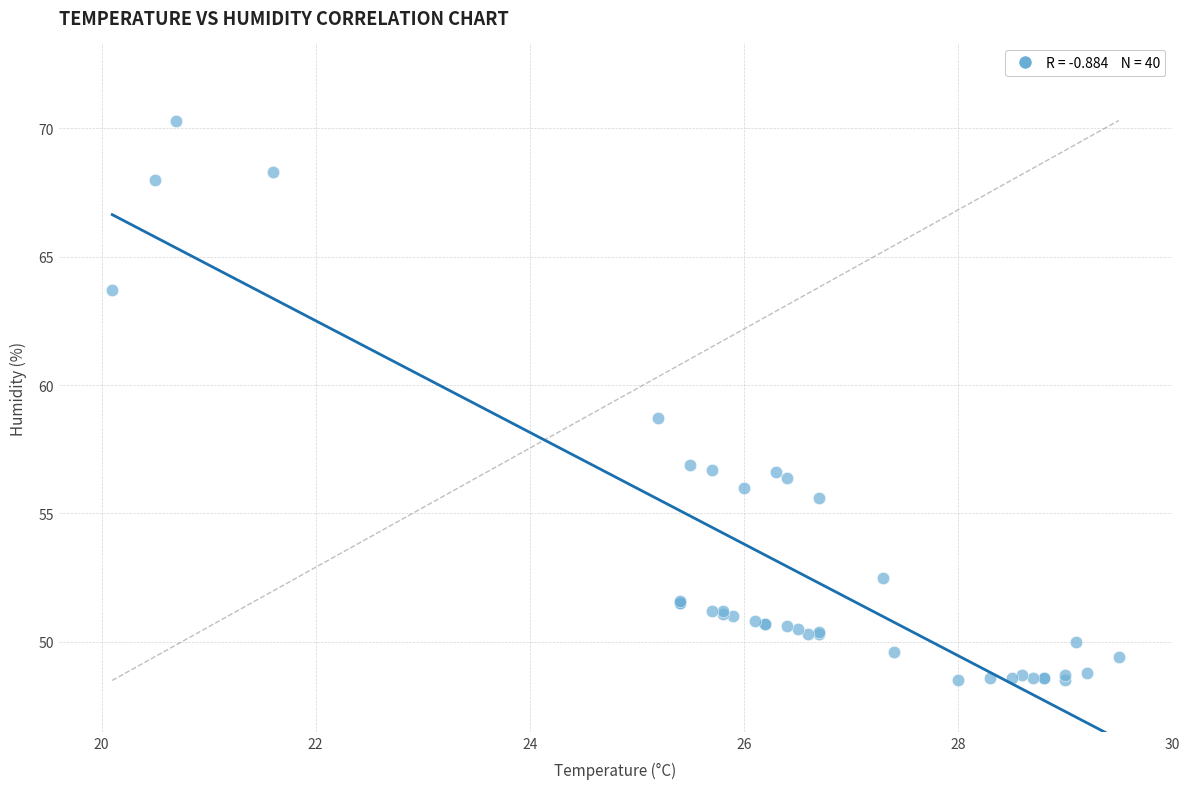

What Y value in the scatter plot is closest to 59?

58.7